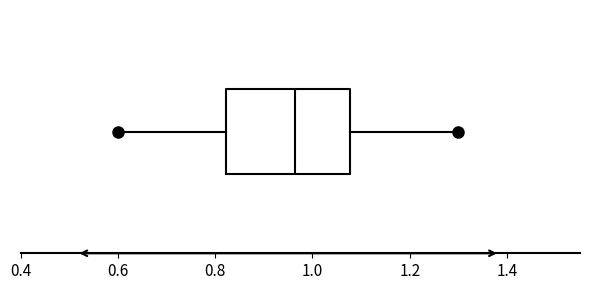

Transcribe this box plot: give where the median line is, the range the box spans, and where the two whiskers end, as read against the x-axis. The values are not printed on the chart, so give them approximately, as read against the axis.

median 0.96, box 0.82 to 1.08, whiskers 0.60 to 1.30